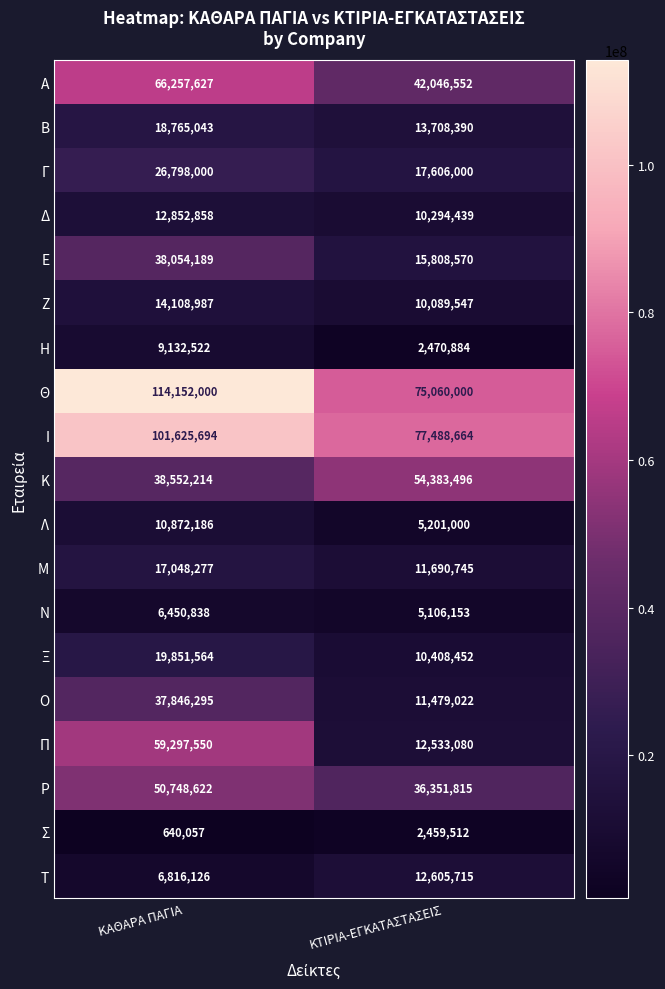

The Ν series shows 3565339 at ΚΤΙΡΙΑ-ΕΓΚΑΤΑΣΤΑΣΕΙΣ. True or false?

False